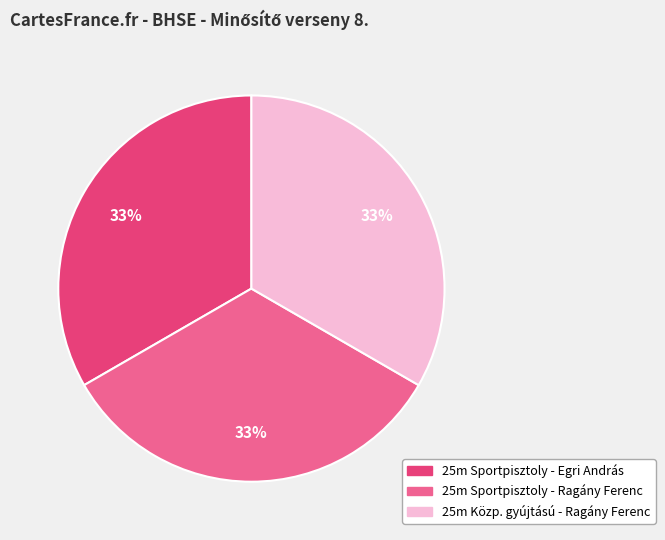

Does any single category account for the majority?

No